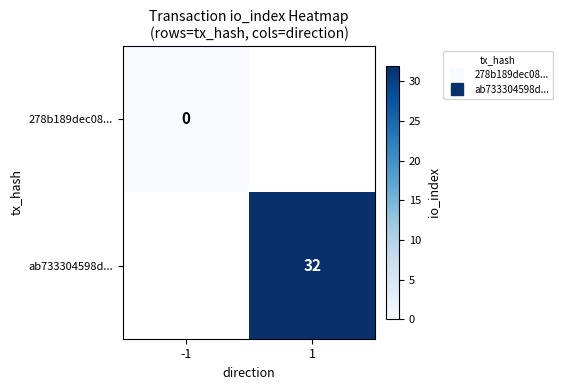

True or false: 278b189dec08... has a value of 0.0 at -1.

True